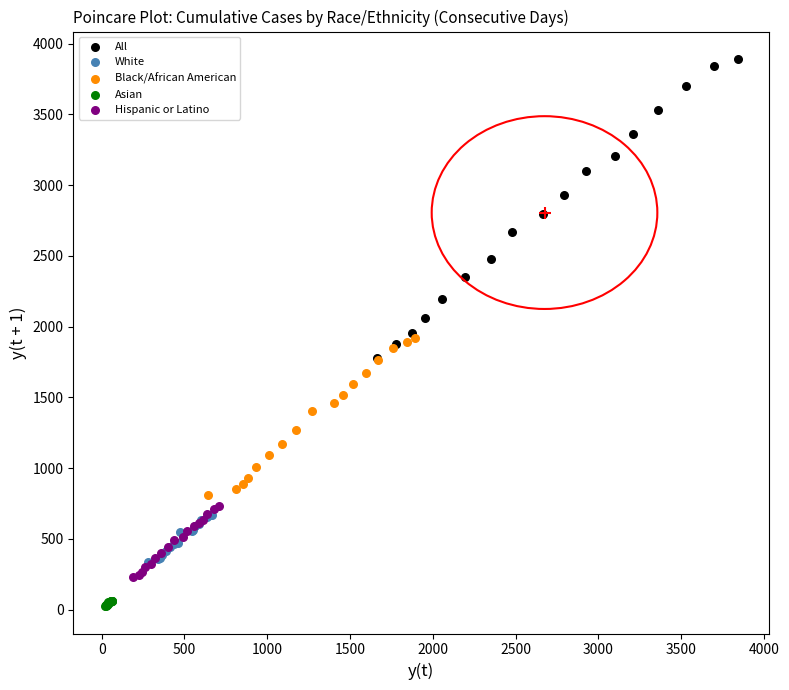

What are all the series names shown in the legend?

All, White, Black/African American, Asian, Hispanic or Latino